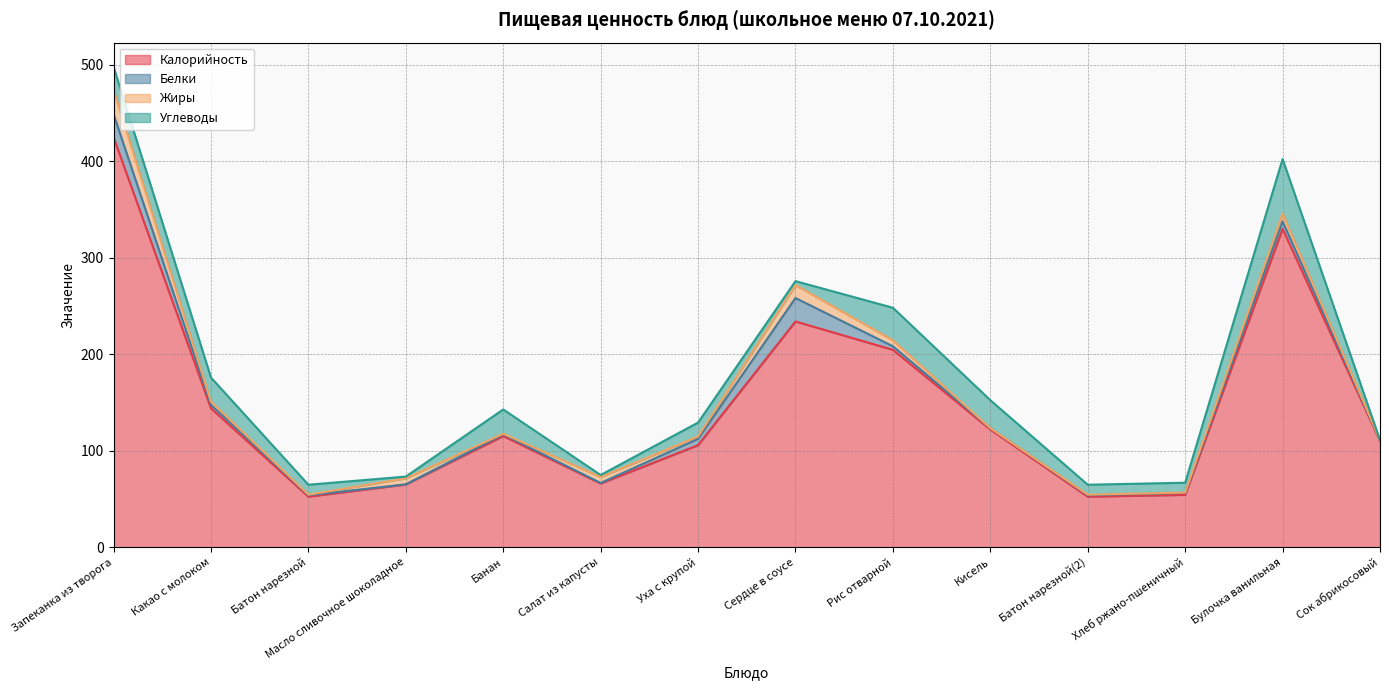

Which series changed the most between Банан and Уха с крупой?

Углеводы